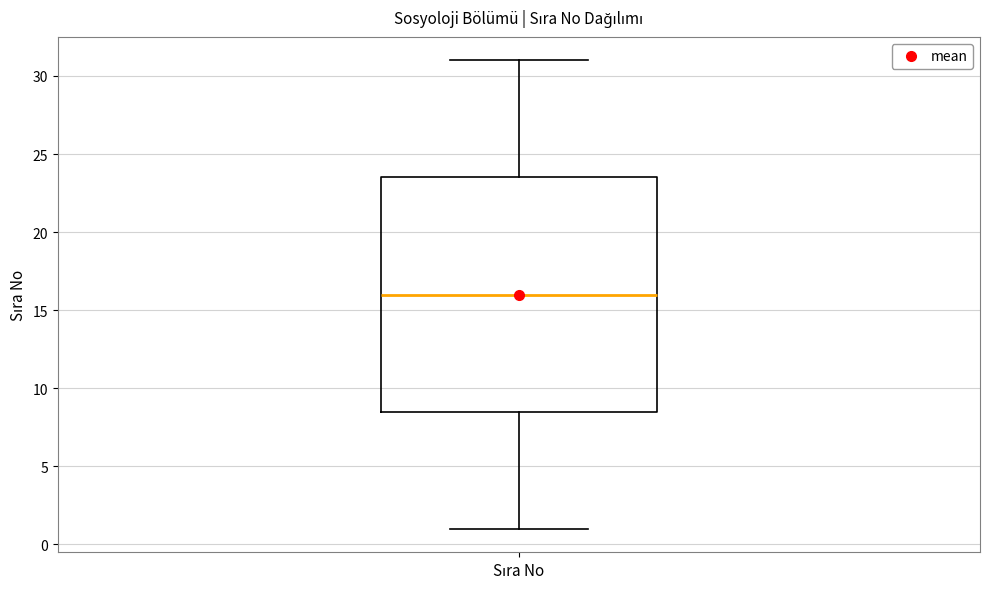

Read this box plot against the y-axis: the position of the median line, the range covered by the box, and the ends of both whiskers. The values are not printed on the chart, so give them approximately, as read against the axis.

median 16.0, box 8.5 to 23.5, whiskers 1.0 to 31.0